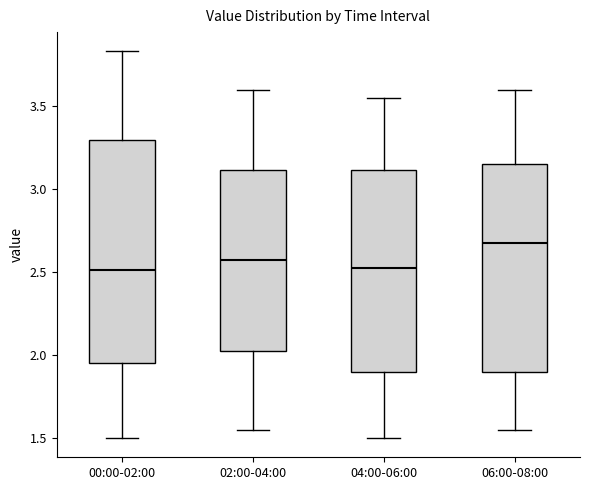

Comparing the boxes themselves (not the whiskers), which one is the tallest?

00:00-02:00